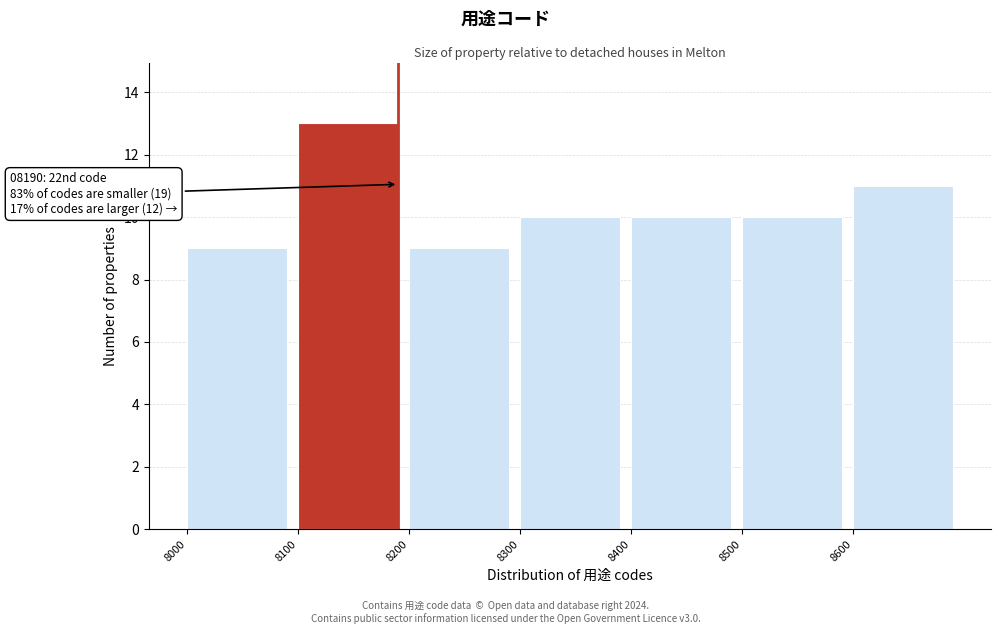

Over which range of the x-axis is the bar tallest?

8100 to 8200